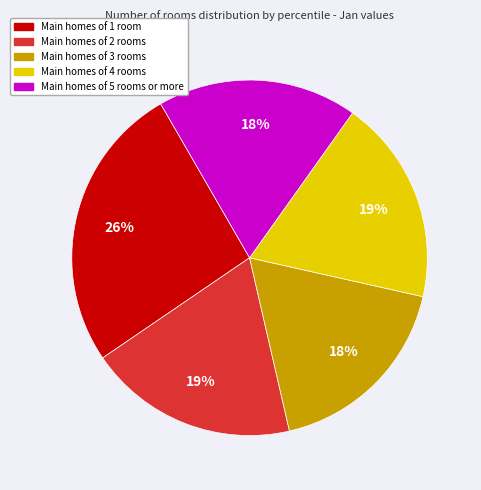

Does any single category account for the majority?

No